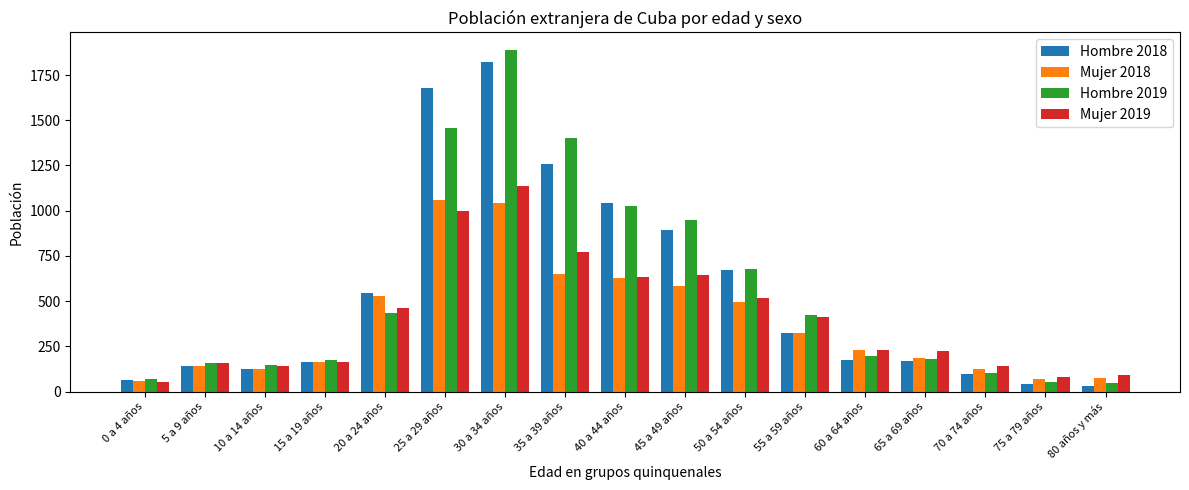

Is it true that Mujer 2018 equals 124 at 70 a 74 años?

True